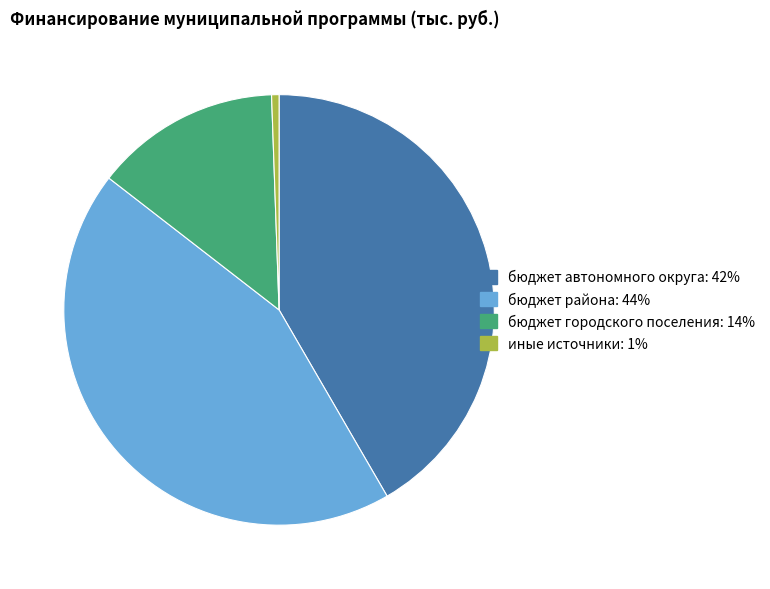

Does any single category account for the majority?

No